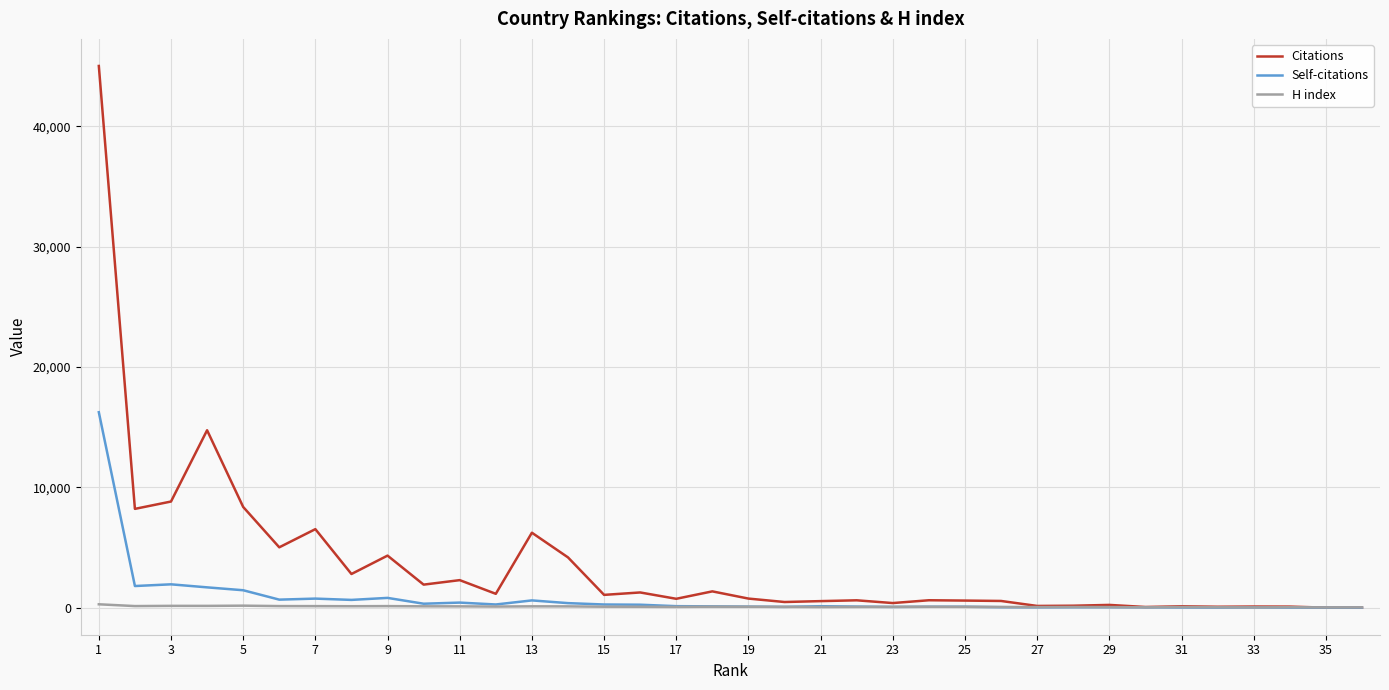

Which series has the largest total across all categories?

Citations